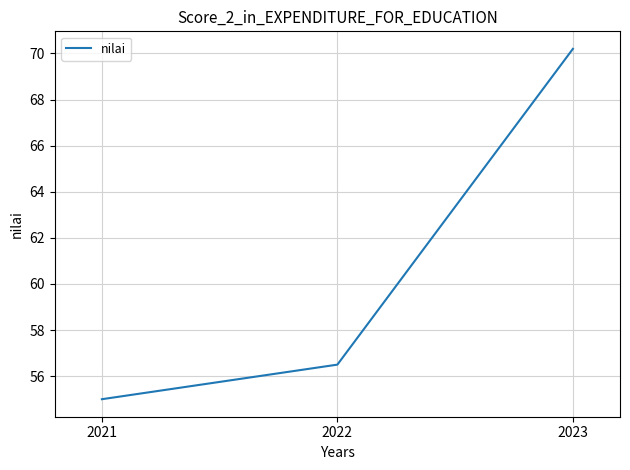

What is the greatest value displayed?

70.2